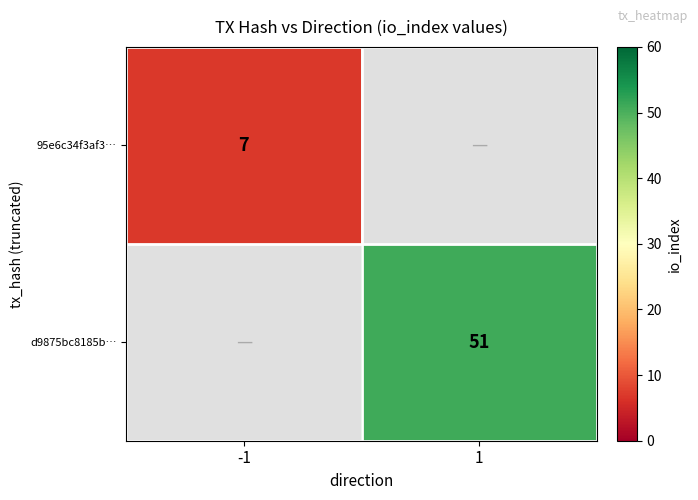

The d9875bc8185b… series shows 23 at 1. True or false?

False